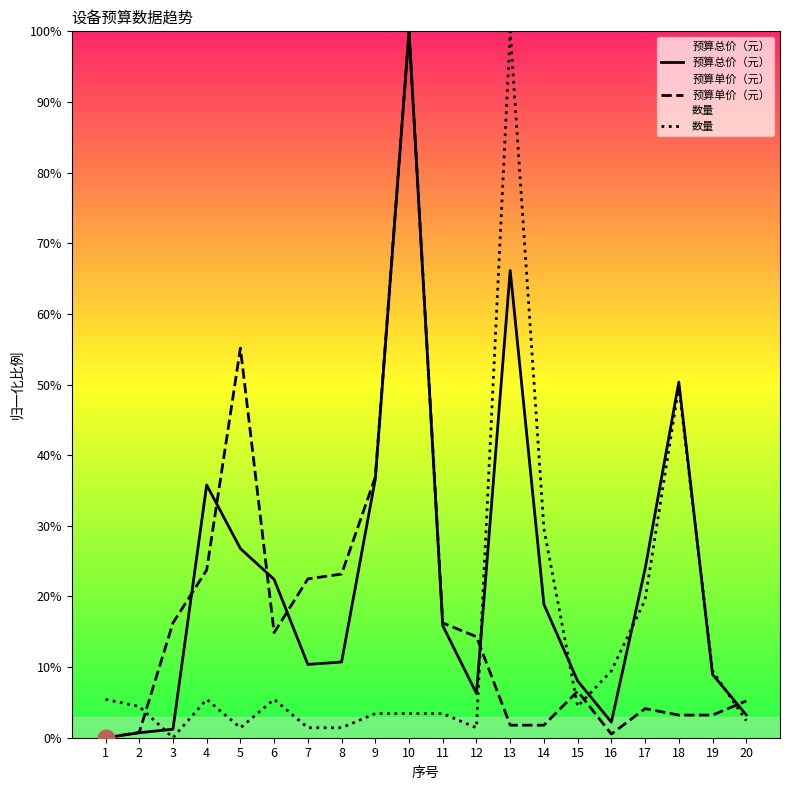

Where is 数量 nearest to the value 50?

18